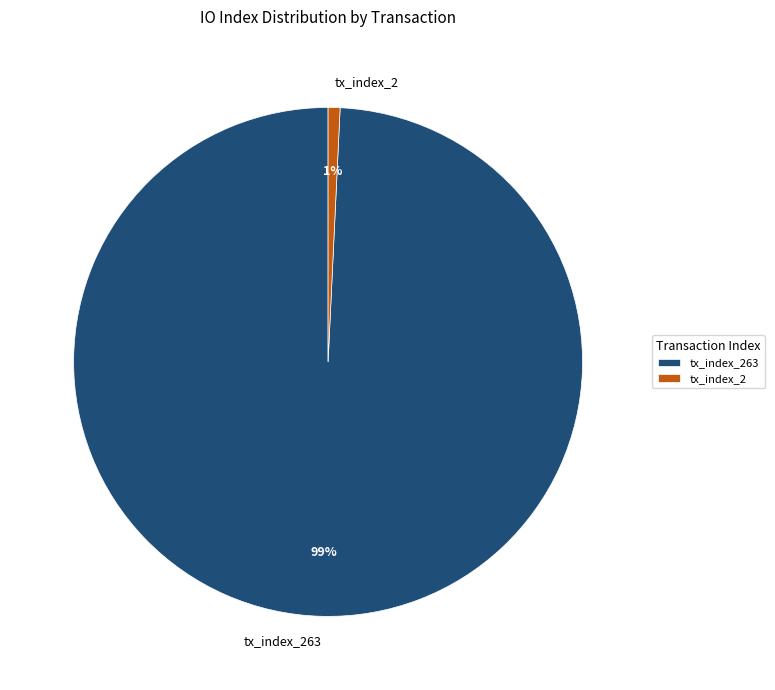

What percentage is the tx_index_2 slice, to the nearest percent?

1%